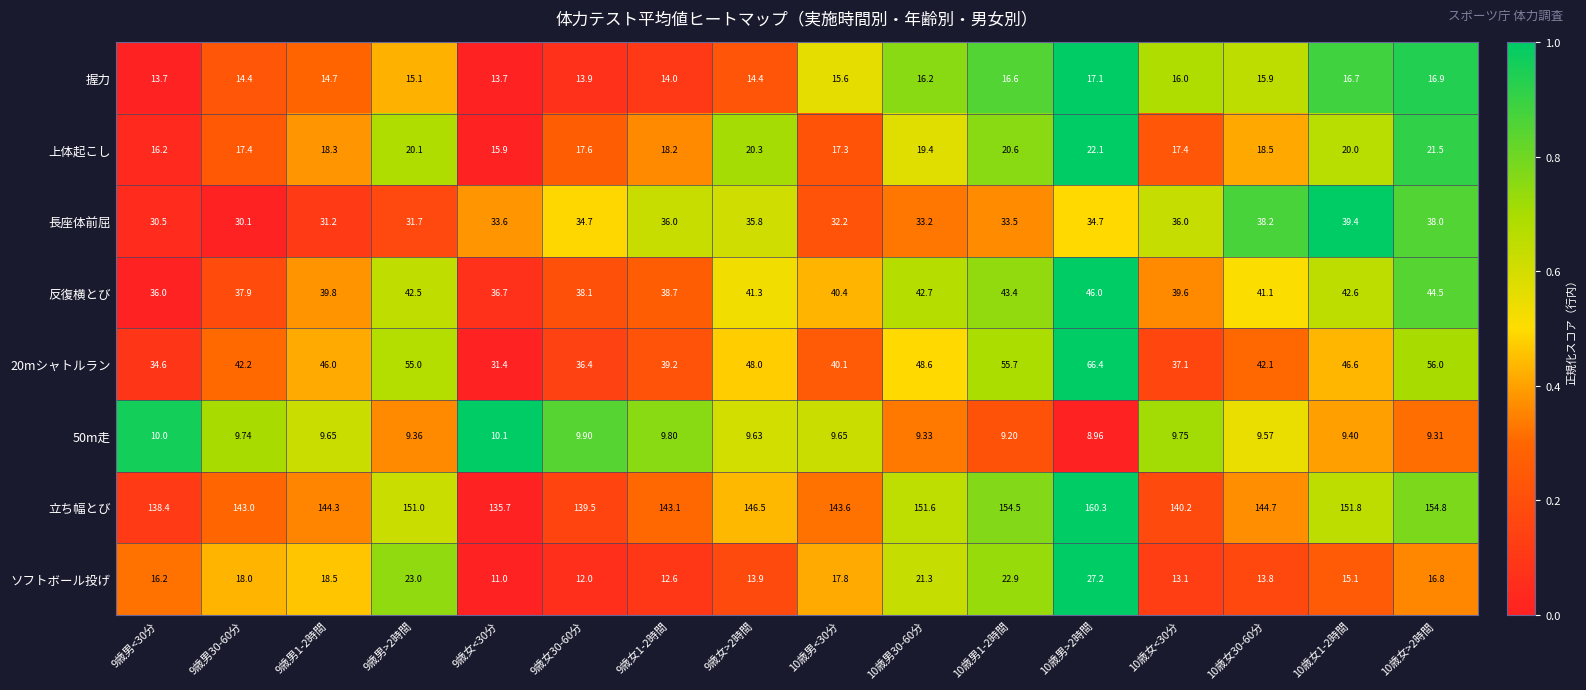

Between 9歳女1-2時間 and 10歳女1-2時間, which series saw the biggest shift?

立ち幅とび